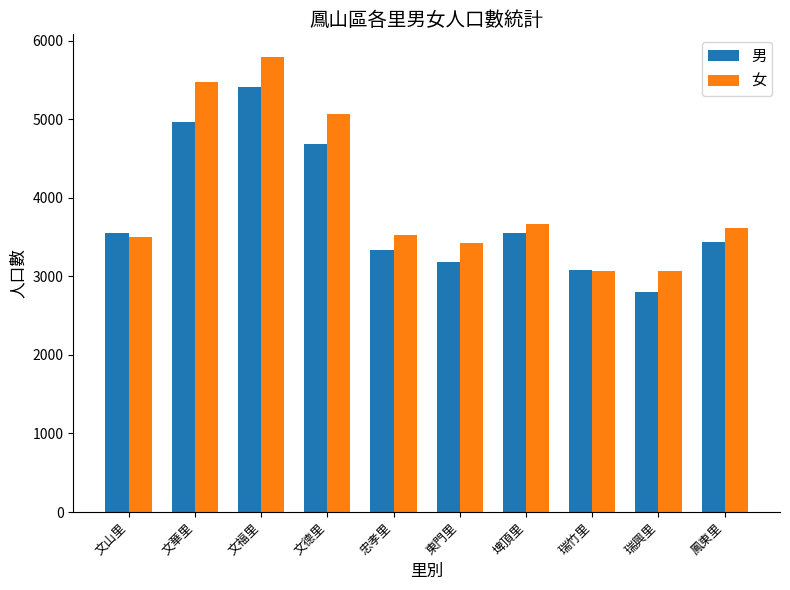

Rank the series by their maximum value, from highest to lowest.

女, 男